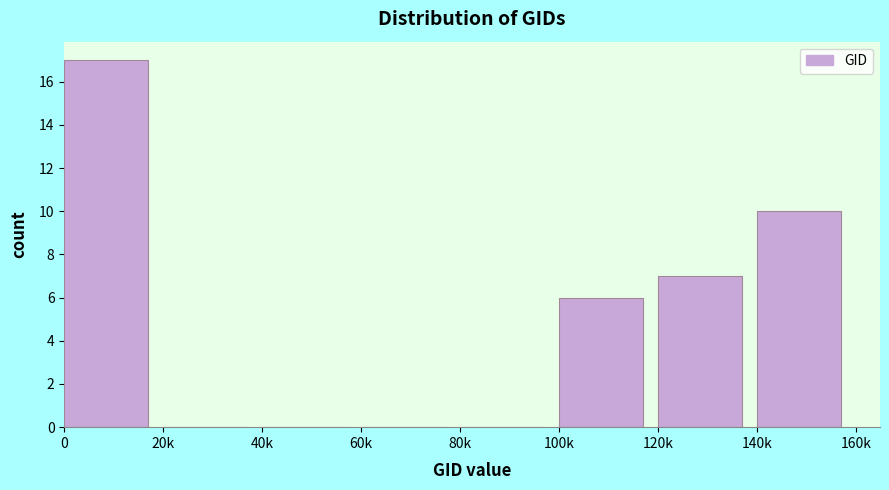

Reading right to left, list all the values displayed in this chart.

140k=10	120k=7	100k=6	80k=0	60k=0	40k=0	20k=0	0=17